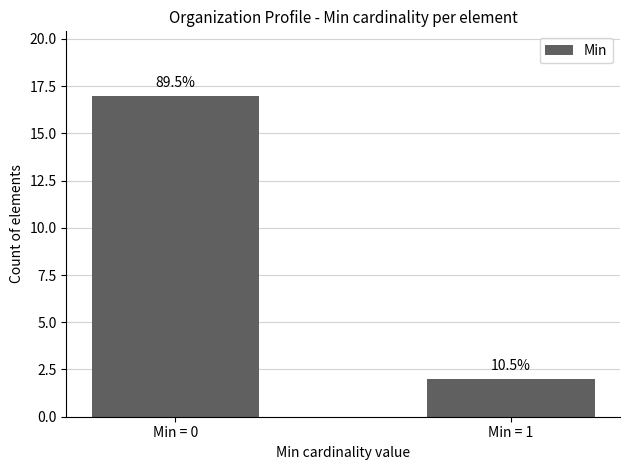

Are the bars horizontal?

No